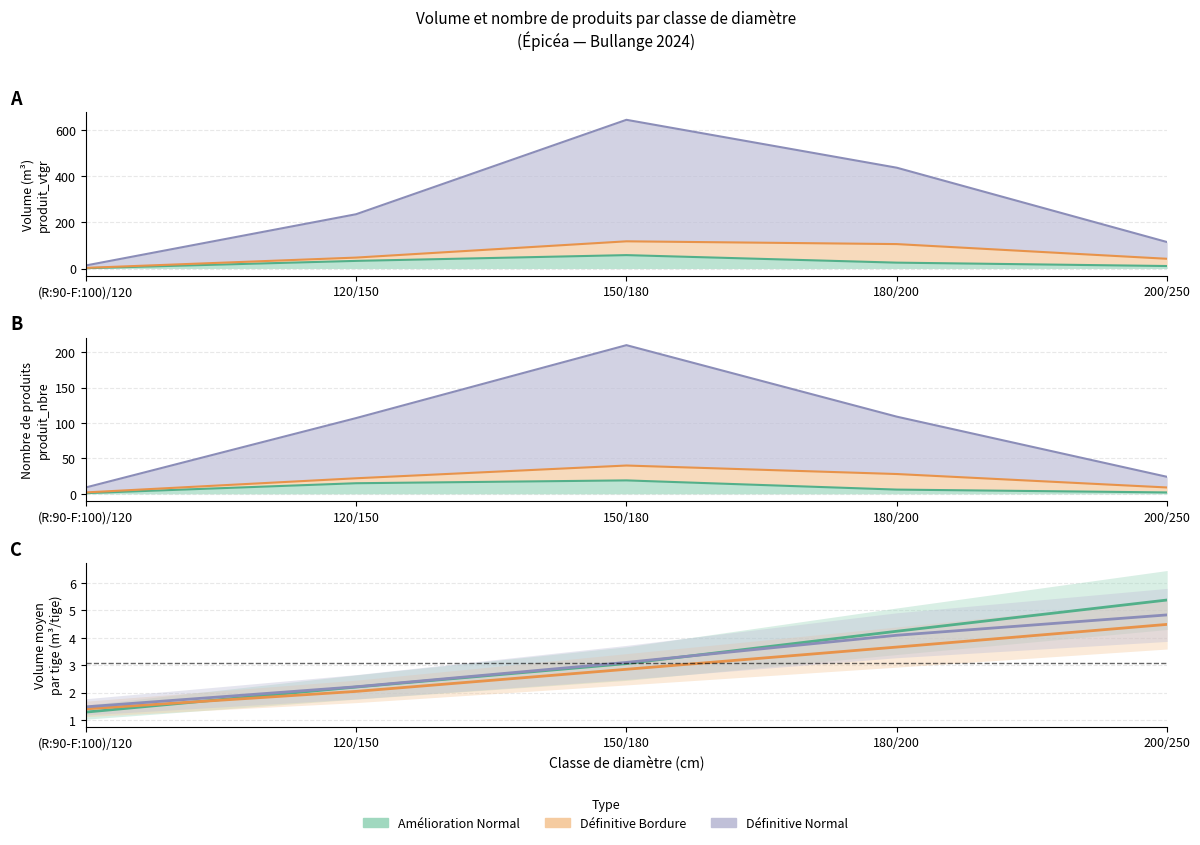

At how many categories does at least one series exceed 3?

3